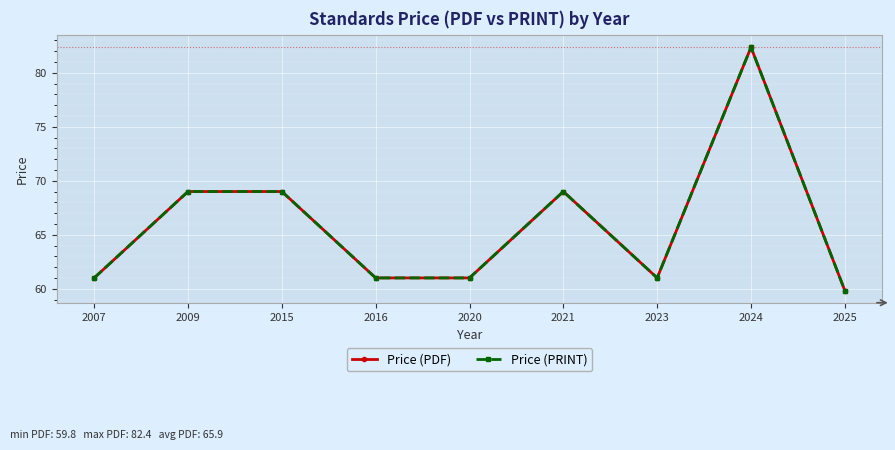

Is this an area chart (filled region under the line)?

No